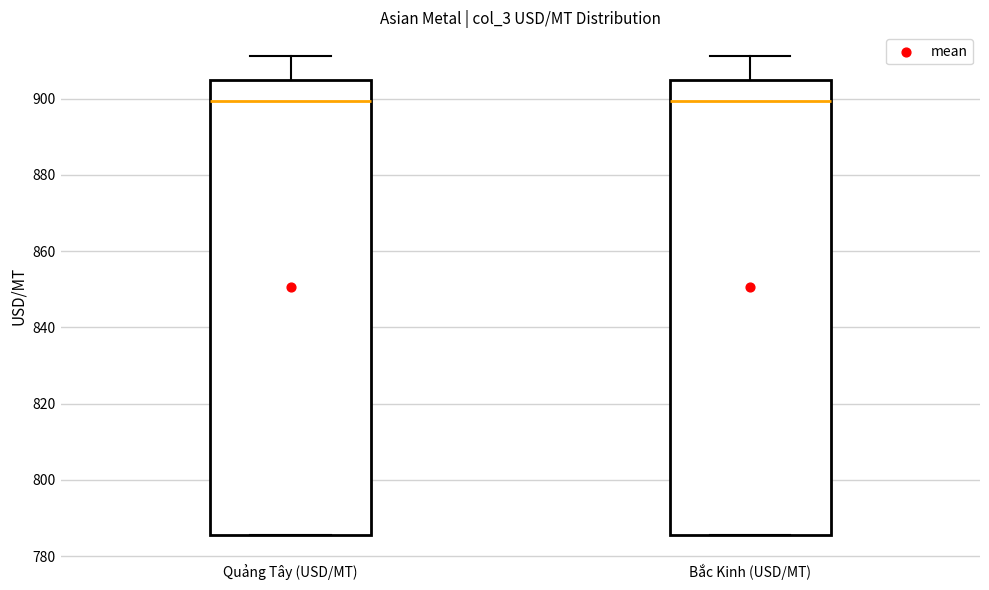

Reading left to right, transcribe this box plot: for each box, give where its median line is, the range the box spans, and where its two whiskers end, as read against the y-axis. The values are not printed on the chart, so give them approximately, as read against the axis.

Quảng Tây (USD/MT): median 900, box 786 to 904, whiskers 786 to 912
Bắc Kinh (USD/MT): median 900, box 786 to 904, whiskers 786 to 912